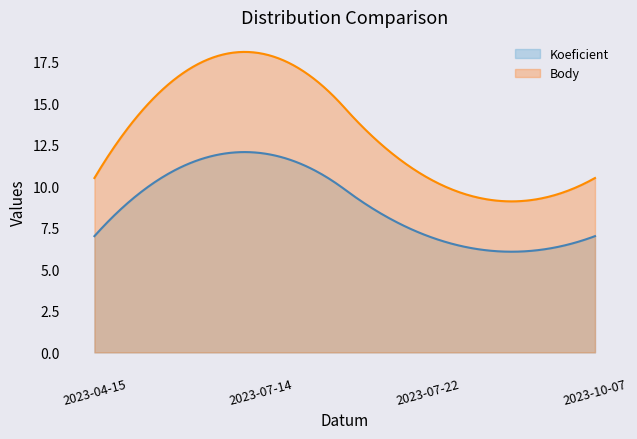

What is the label of the 1st point from the left?

2023-04-15